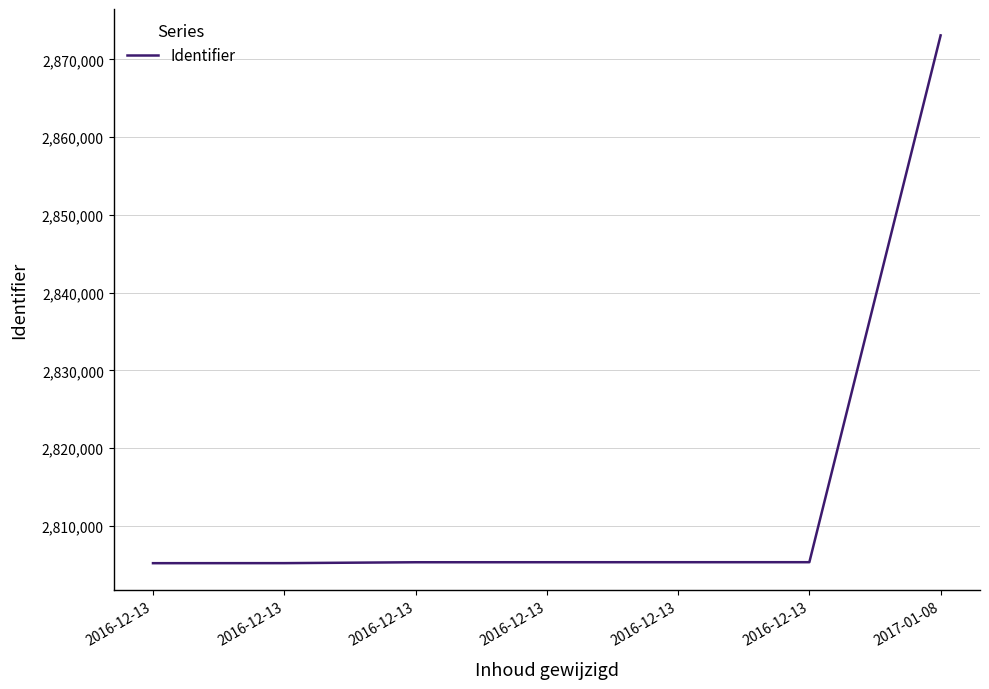

How many values are below 2805331?

3